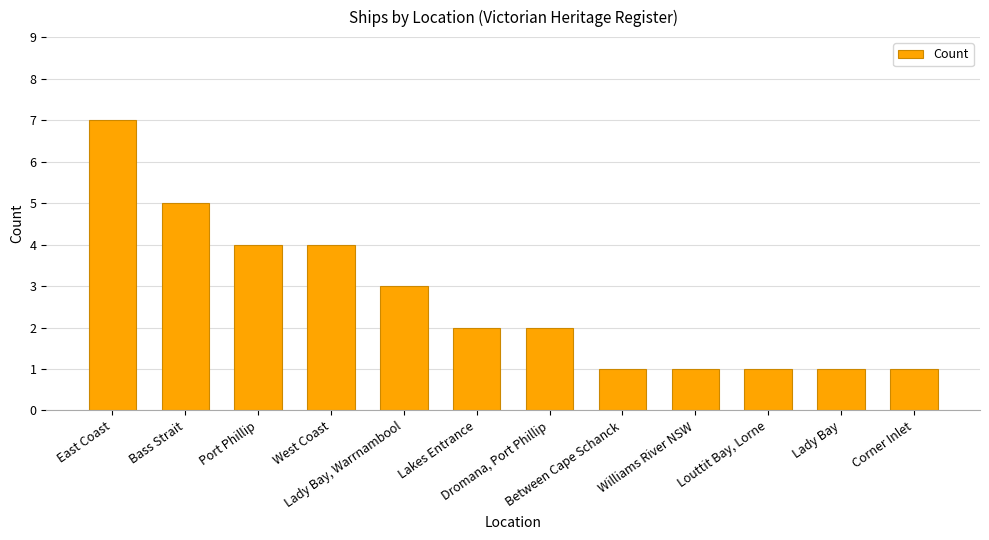

What is the label of the 1st bar from the right?

Corner Inlet